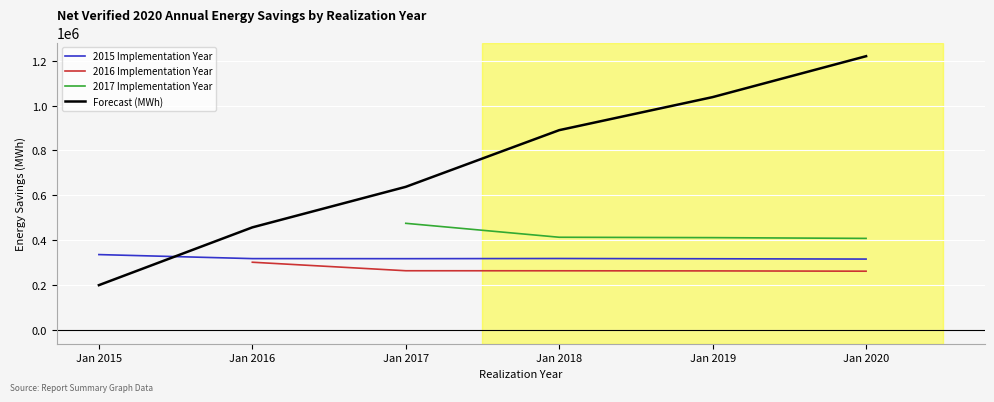

True or false: 2017 Implementation Year and 2016 Implementation Year intersect in this chart.

False